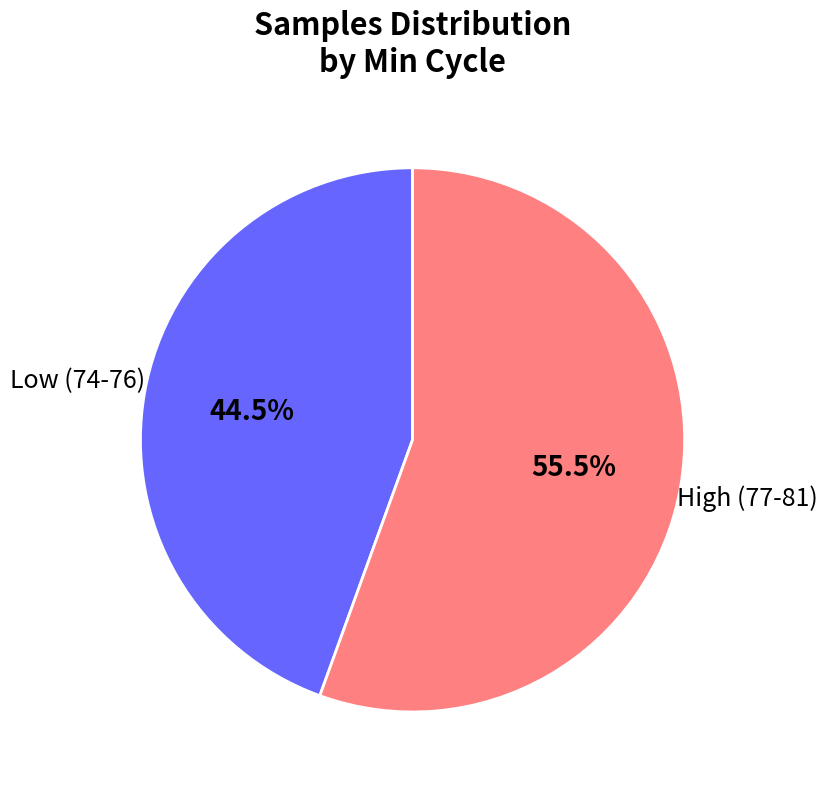

Which slice is the largest?

High (77-81)